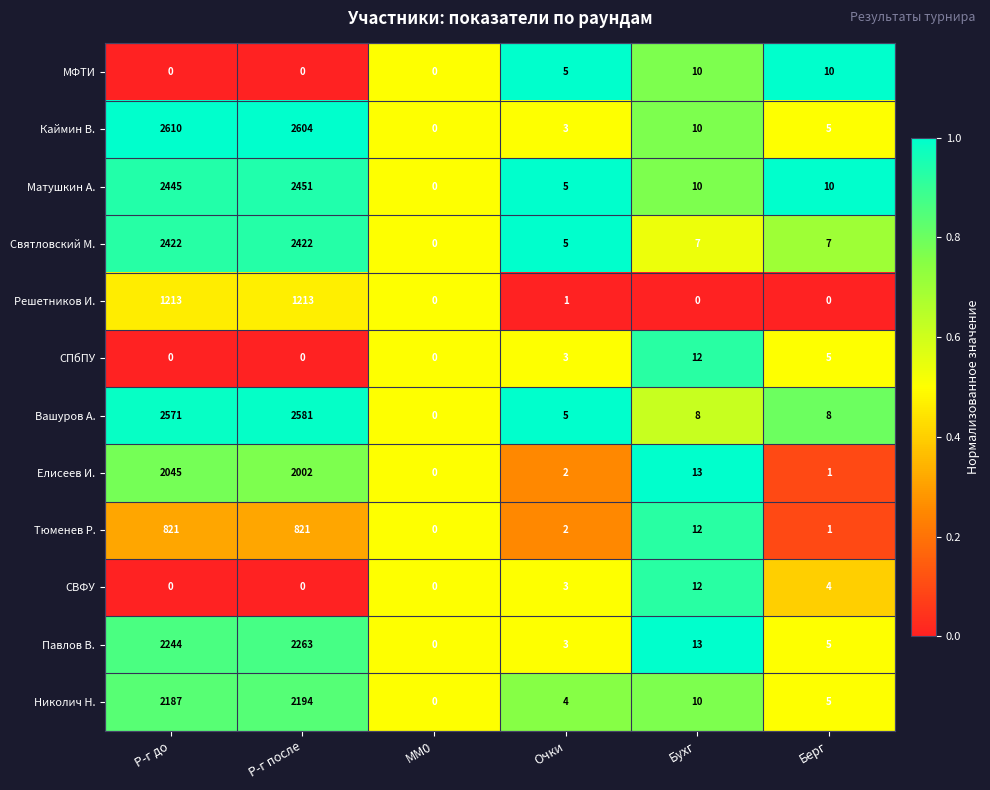

What is the difference between the maximum and minimum values in the Тюменев Р. series?

821